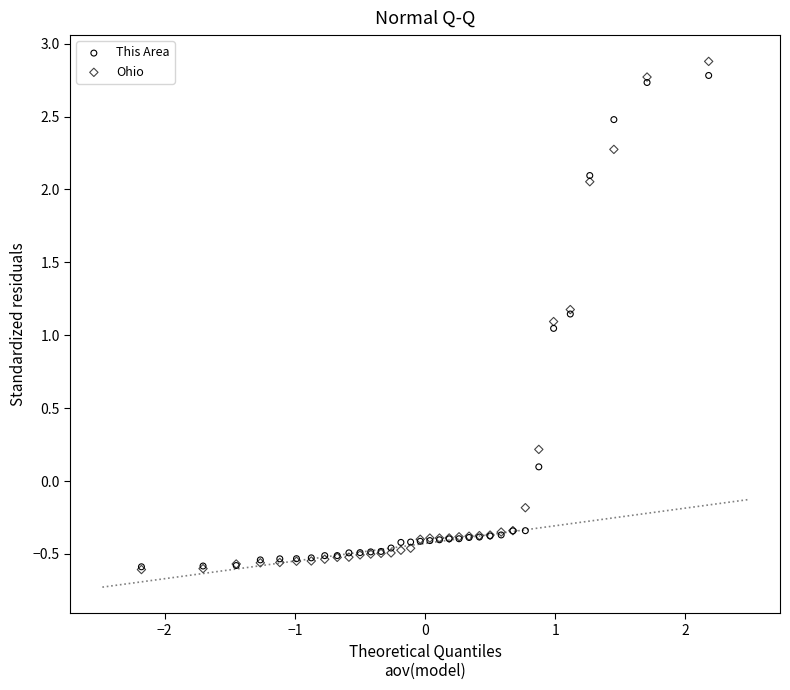

What are all the series names shown in the legend?

This Area, Ohio